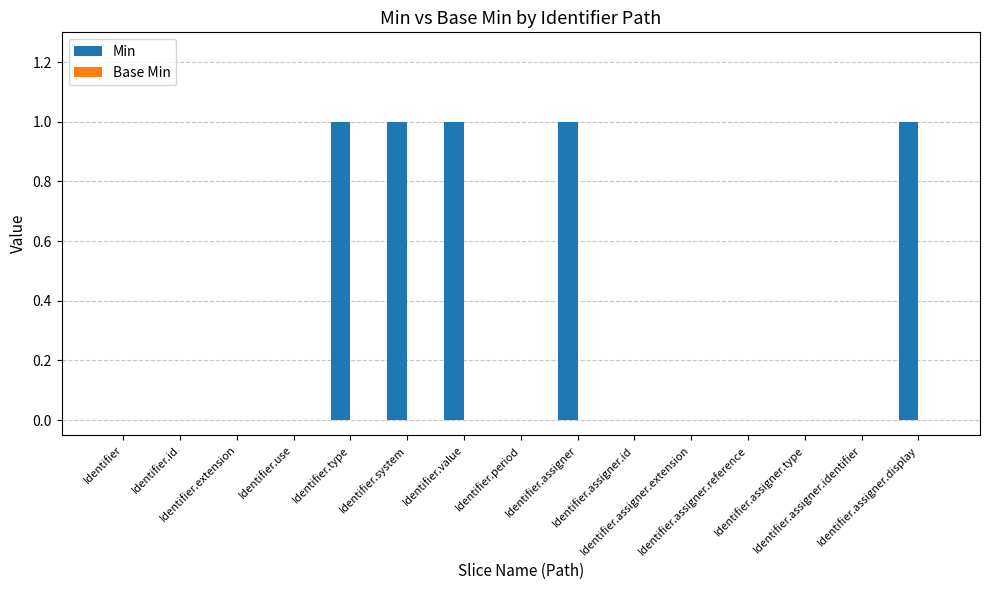

What is the sum of all values?

5